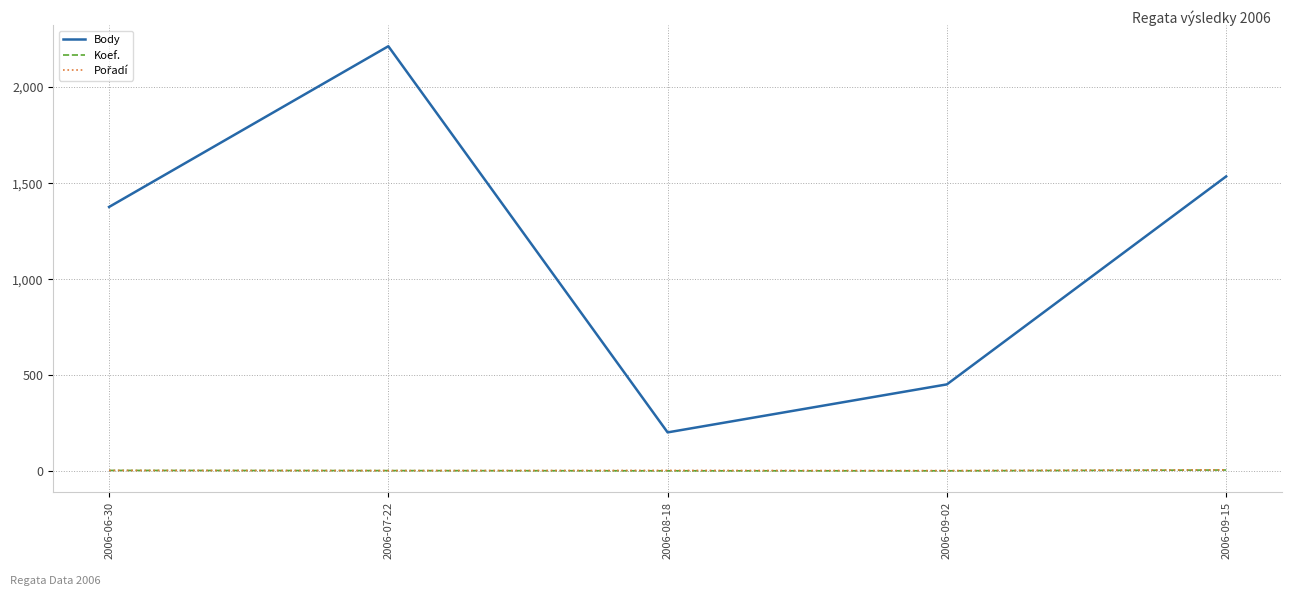

True or false: Body and Koef. cross at least once.

False